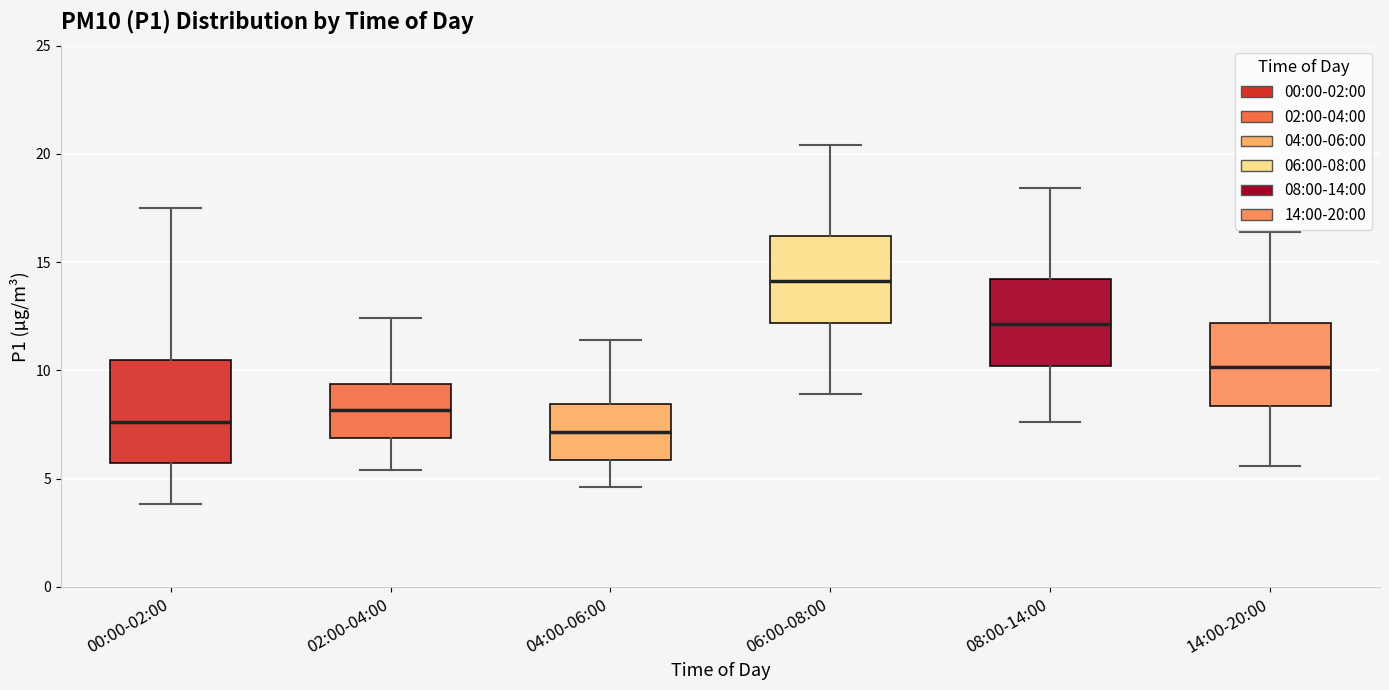

Reading left to right, read every box against the y-axis: the position of its median line, the range the box covers, and the ends of its whiskers. The values are not printed on the chart, so give them approximately, as read against the axis.

00:00-02:00: median 7.5, box 5.5 to 10.5, whiskers 4.0 to 17.5
02:00-04:00: median 8.0, box 7.0 to 9.5, whiskers 5.5 to 12.5
04:00-06:00: median 7.0, box 6.0 to 8.5, whiskers 4.5 to 11.5
06:00-08:00: median 14.0, box 12.0 to 16.0, whiskers 9.0 to 20.5
08:00-14:00: median 12.0, box 10.0 to 14.0, whiskers 7.5 to 18.5
14:00-20:00: median 10.0, box 8.5 to 12.0, whiskers 5.5 to 16.5